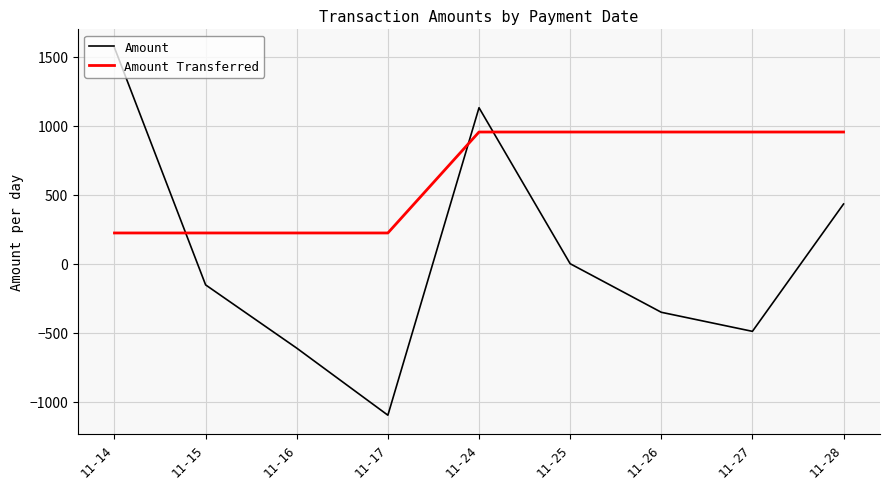

How many times do Amount and Amount Transferred cross each other?

3